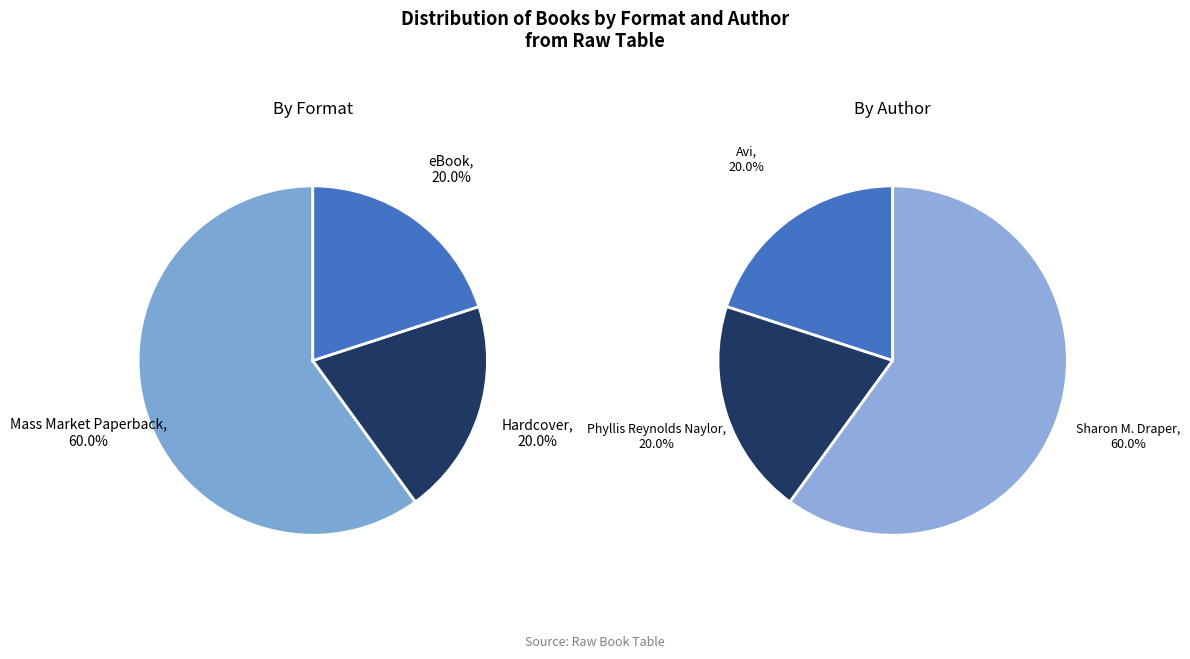

Approximately how many times larger is the value at eBook compared to Hardcover?

1.0